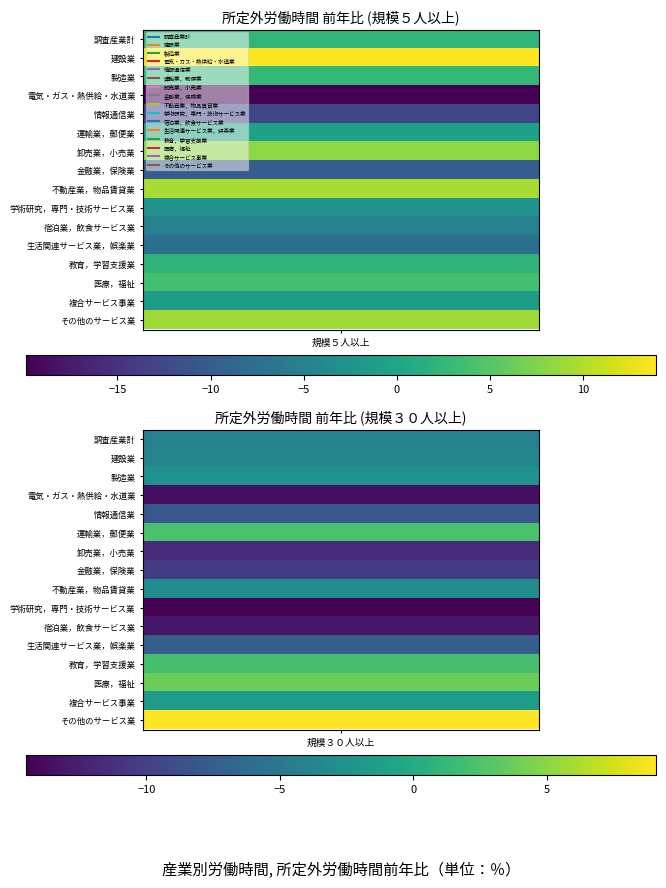

What is the sum of all 生活関連サービス業，娯楽業 values?

-14.8